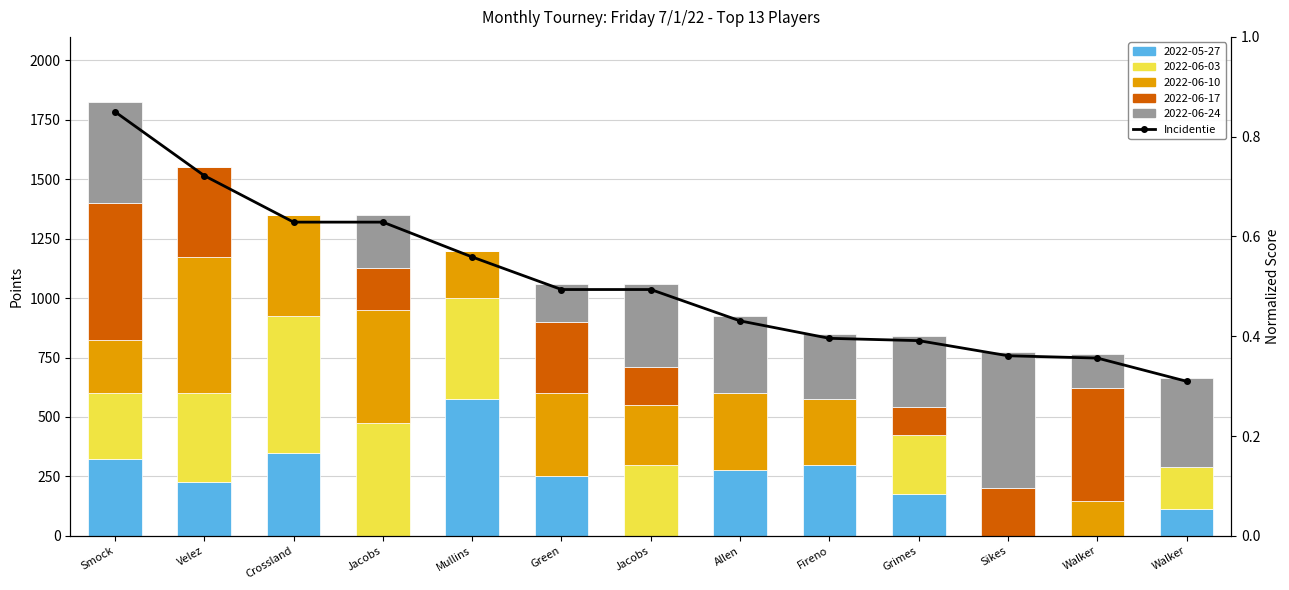

Reading left to right, what are all the values shown in this chart?

Smock=0.8	Velez=0.7	Crossland=0.6	Jacobs=0.6	Mullins=0.6	Green=0.5	Jacobs=0.5	Allen=0.4	Fireno=0.4	Grimes=0.4	Sikes=0.4	Walker=0.4	Walker=0.3